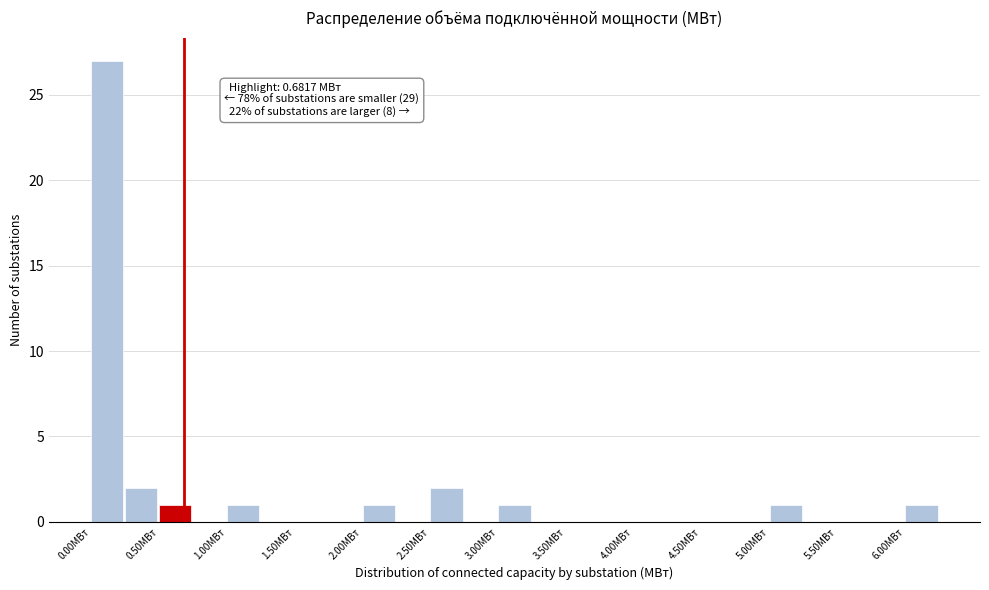

Which range on the x-axis has the tallest bar?

0.00 to 0.25